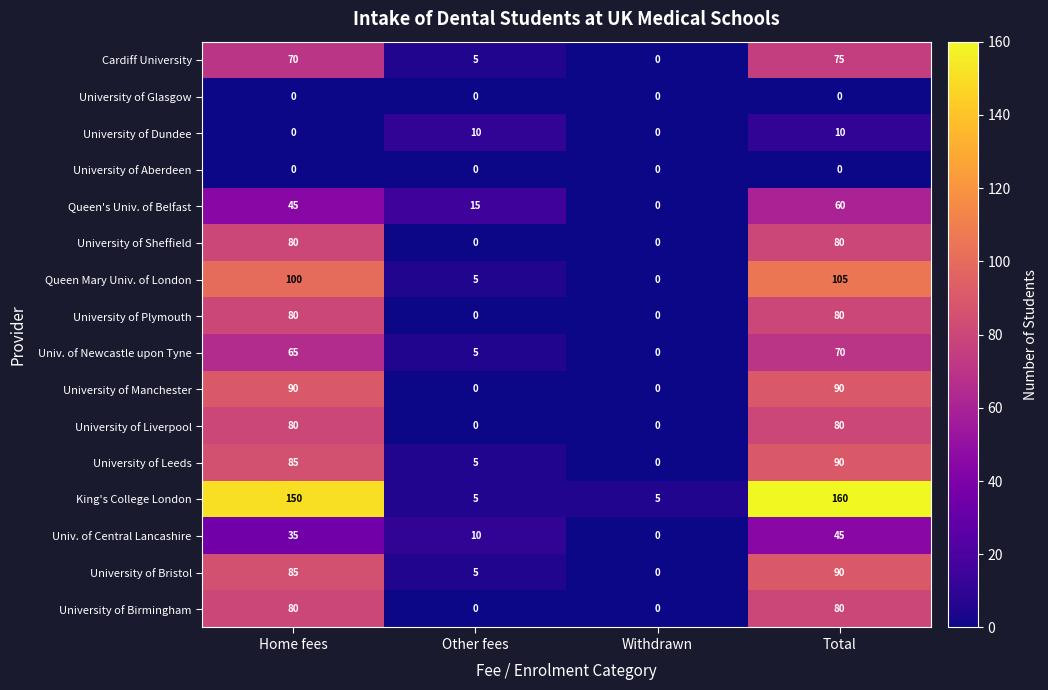

What is the total value across all series at Home fees?

1045